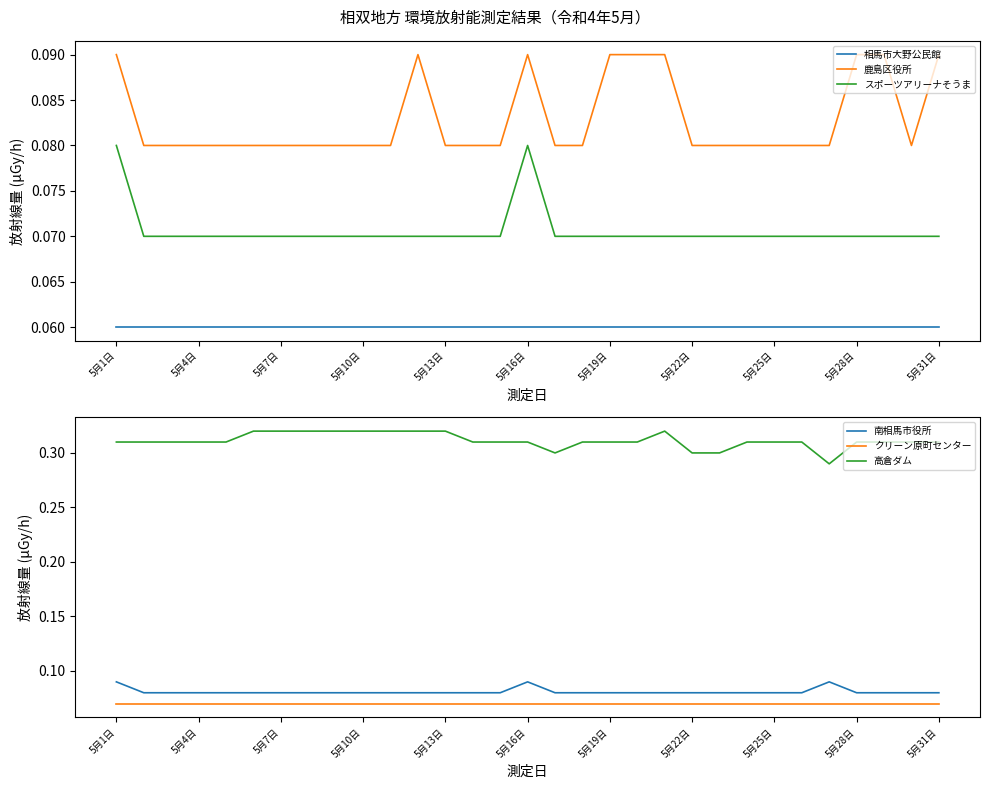

Is this an area chart (filled region under the line)?

No